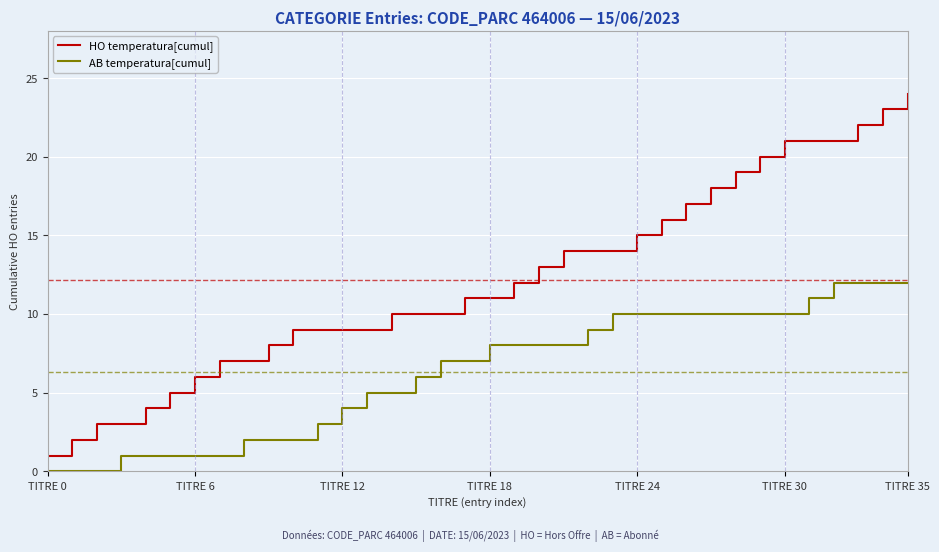

Which series has the largest total across all categories?

HO temperatura[cumul]